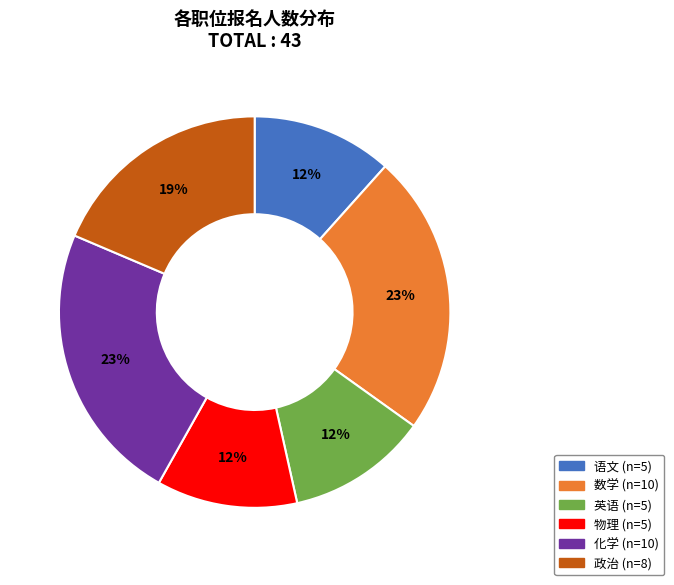

Approximately how many times larger is the value at 英语 compared to 化学?

0.5